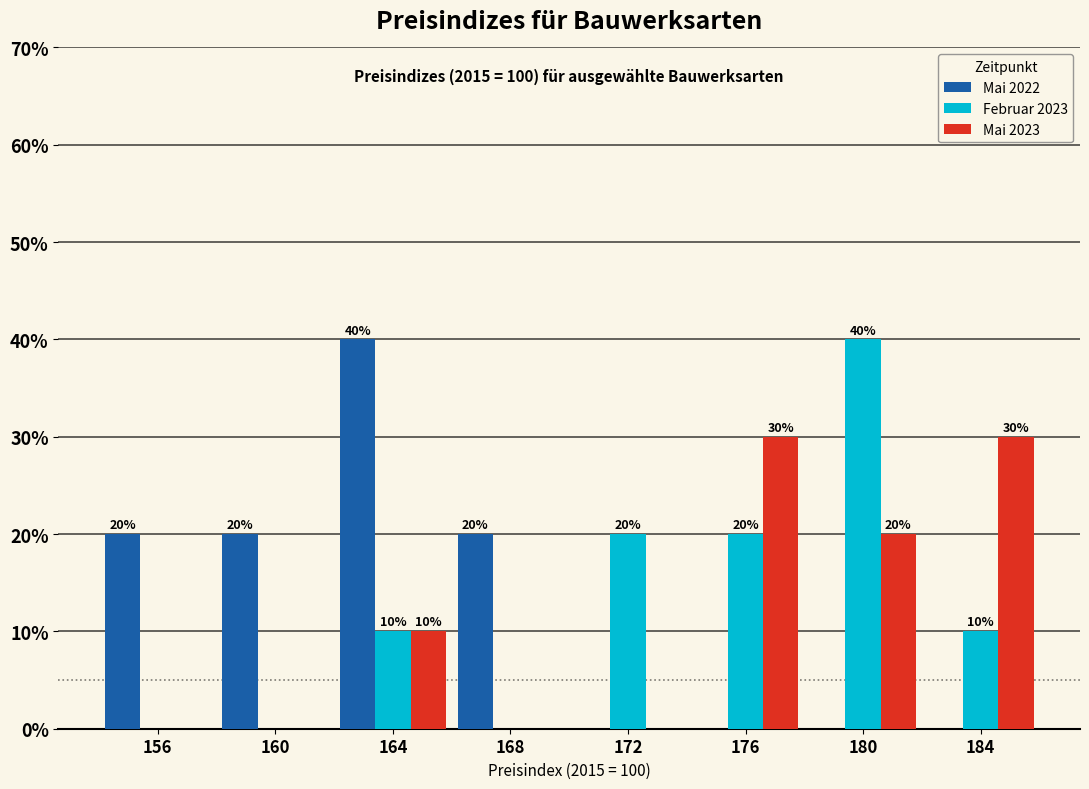

In the Februar 2023 series, which range on the x-axis has the tallest bar?

178 to 182